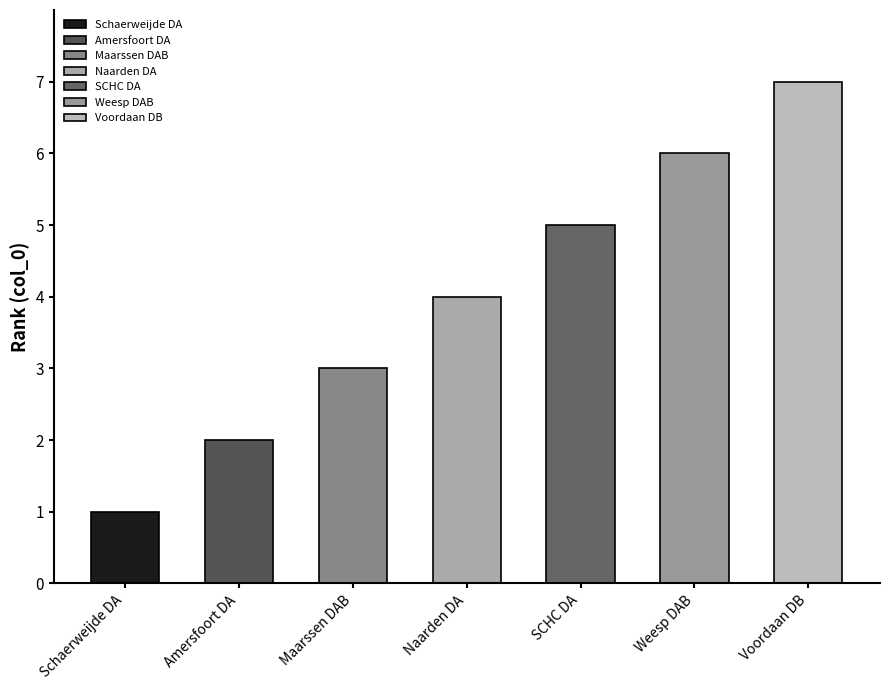

What is the value of the 6th bar from the left?

6